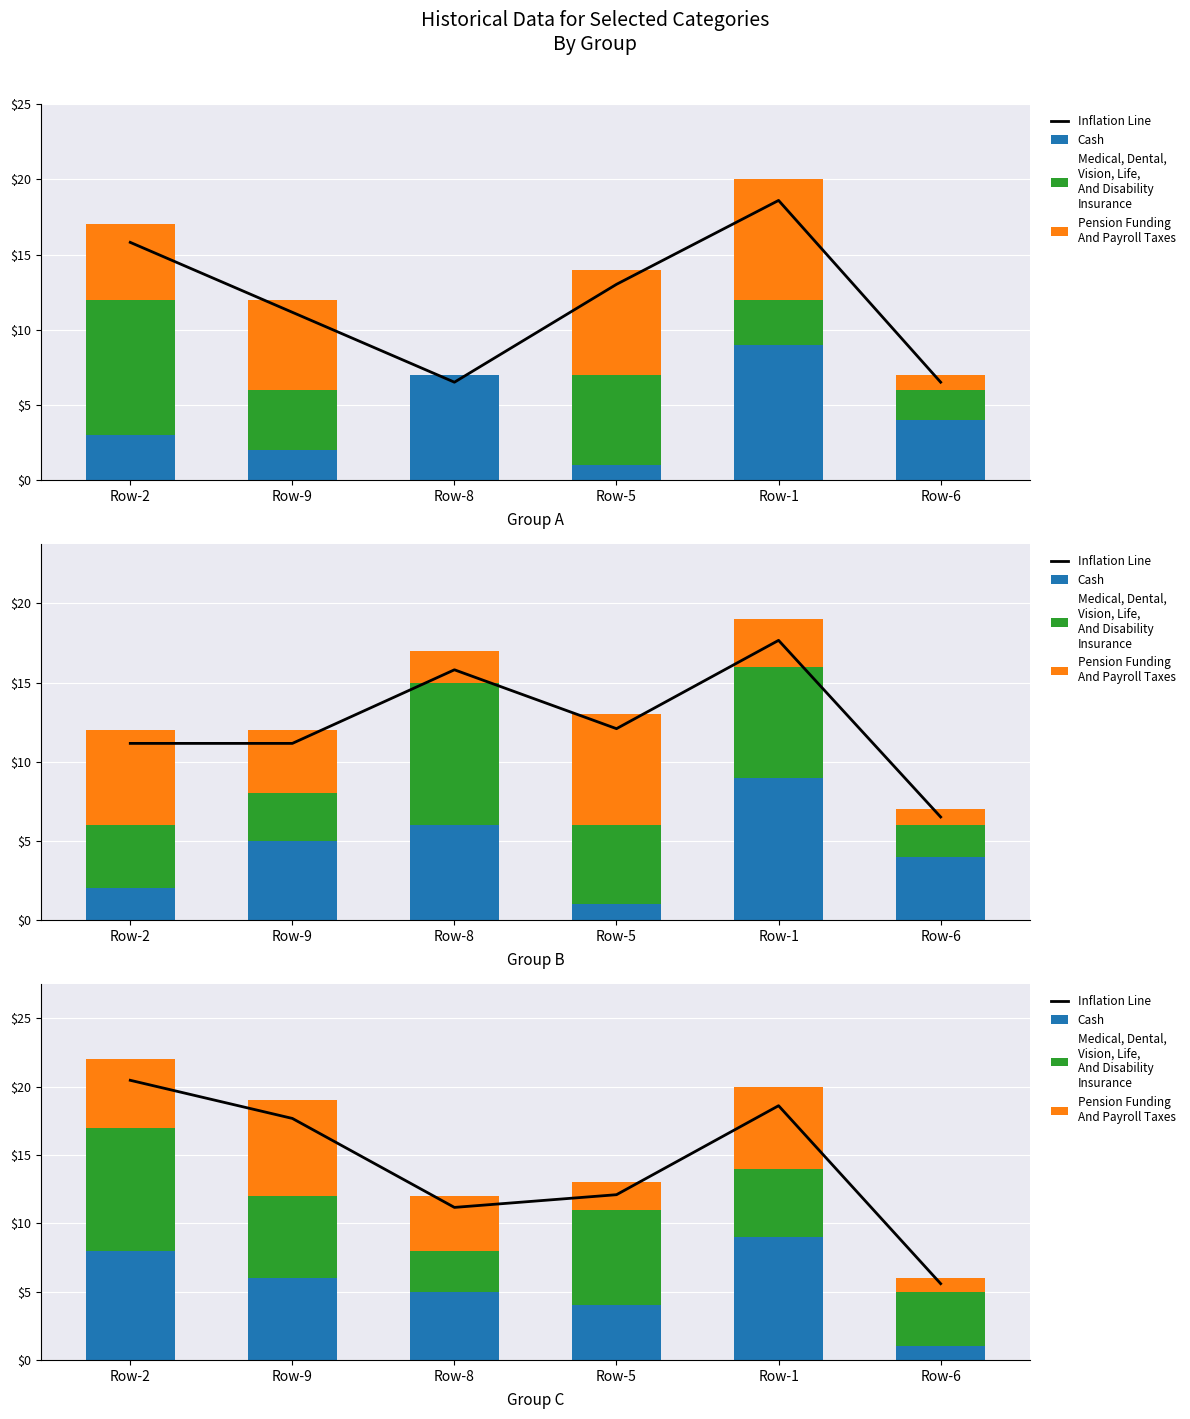

What is the label of the 3rd bar from the right?

Row-5